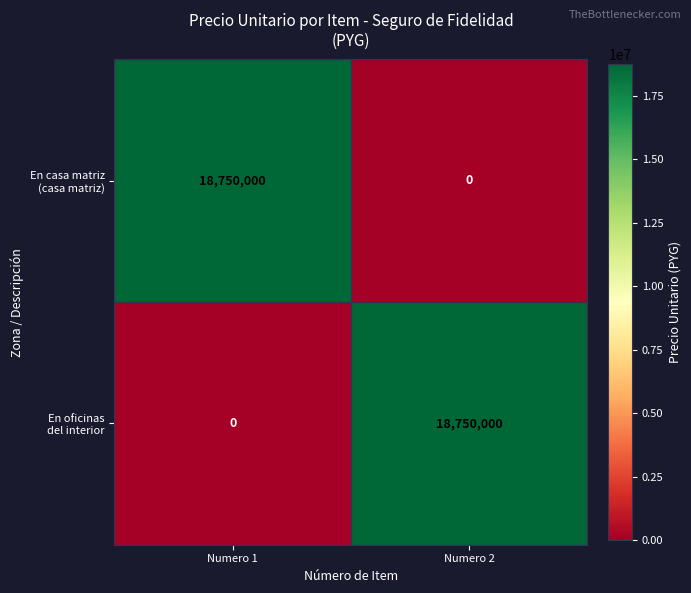

What is the total value across all series at Numero 1?

18750000